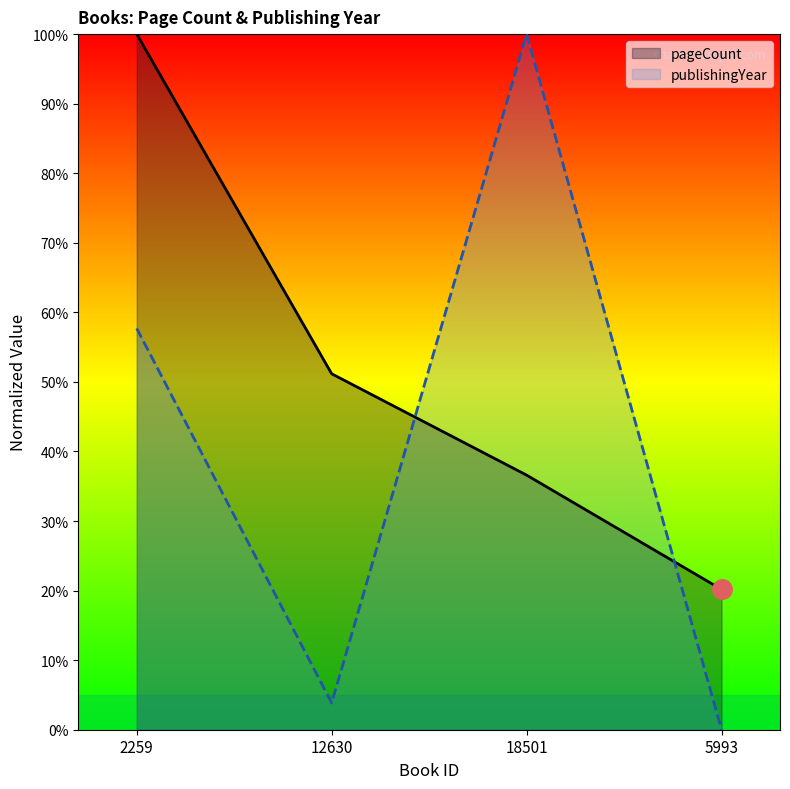

How many values in the pageCount series are below 51?

2